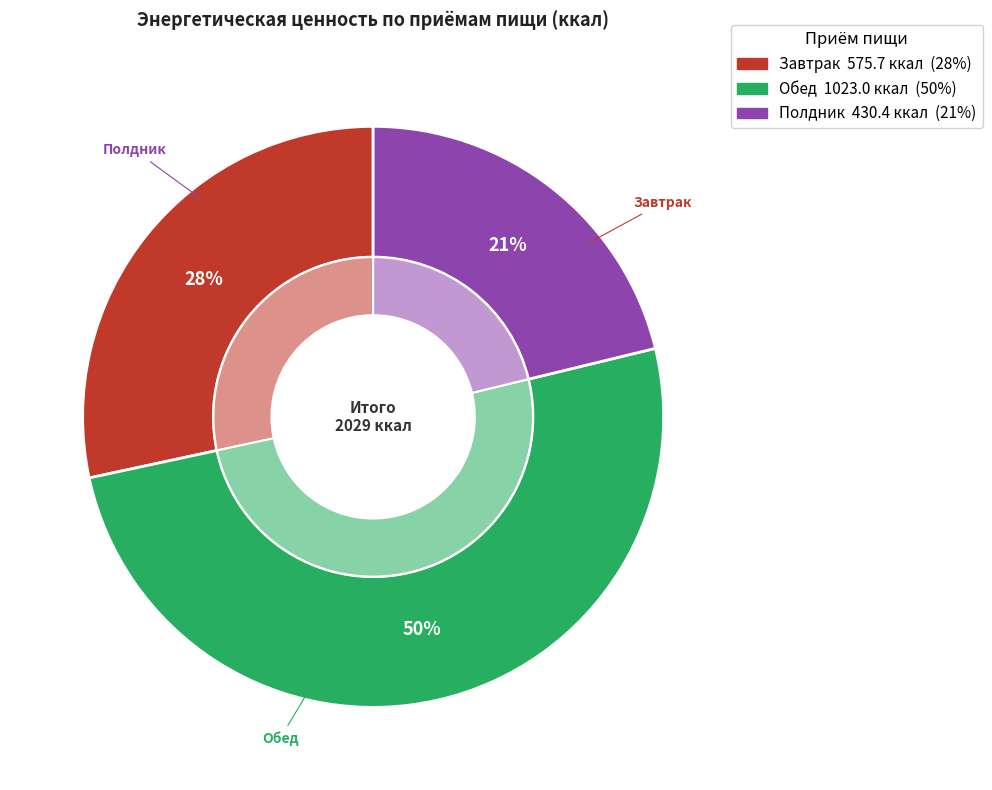

Is there any slice that represents more than half of the pie?

Yes